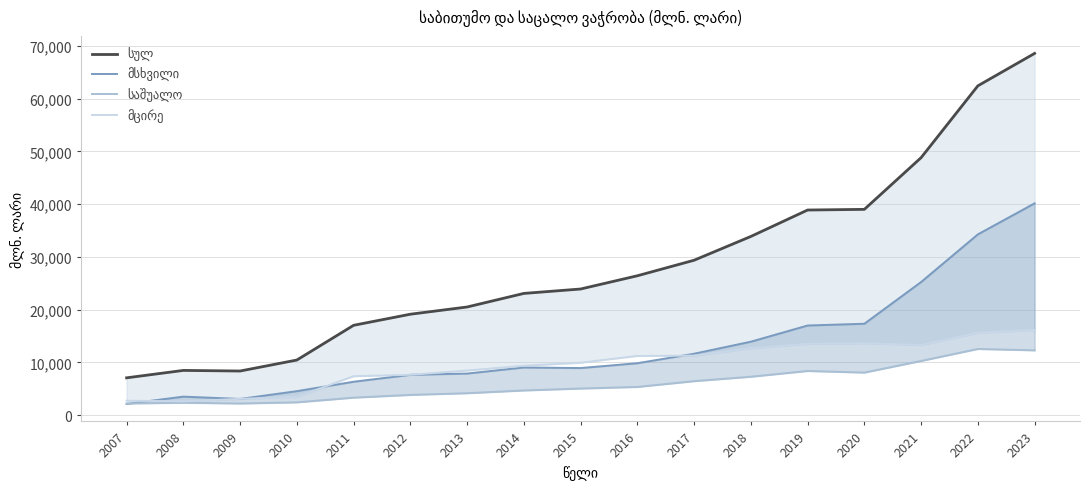

What are all the series names shown in the legend?

სულ, მსხვილი, საშუალო, მცირე